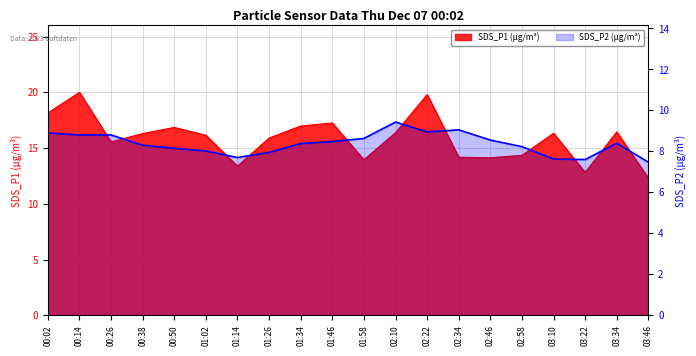

What is the minimum value shown in the chart?

7.5